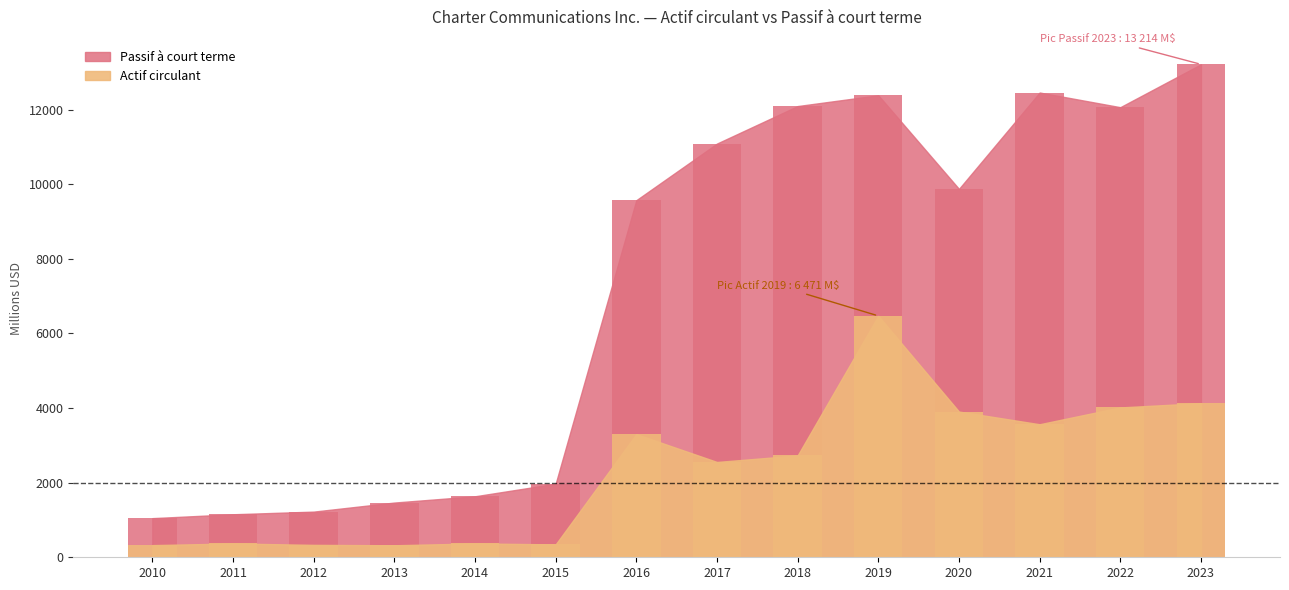

How many bars are there in total?

28